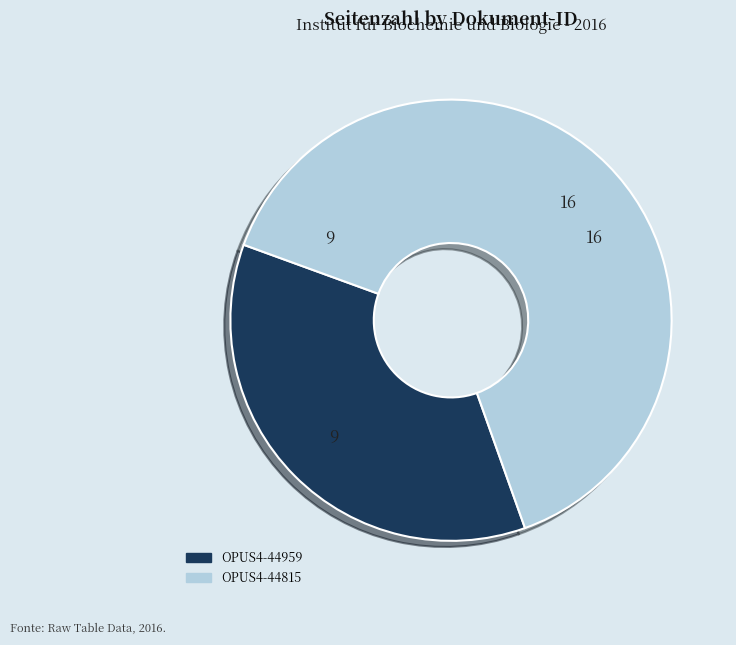

Which slice is the smallest?

OPUS4-44959